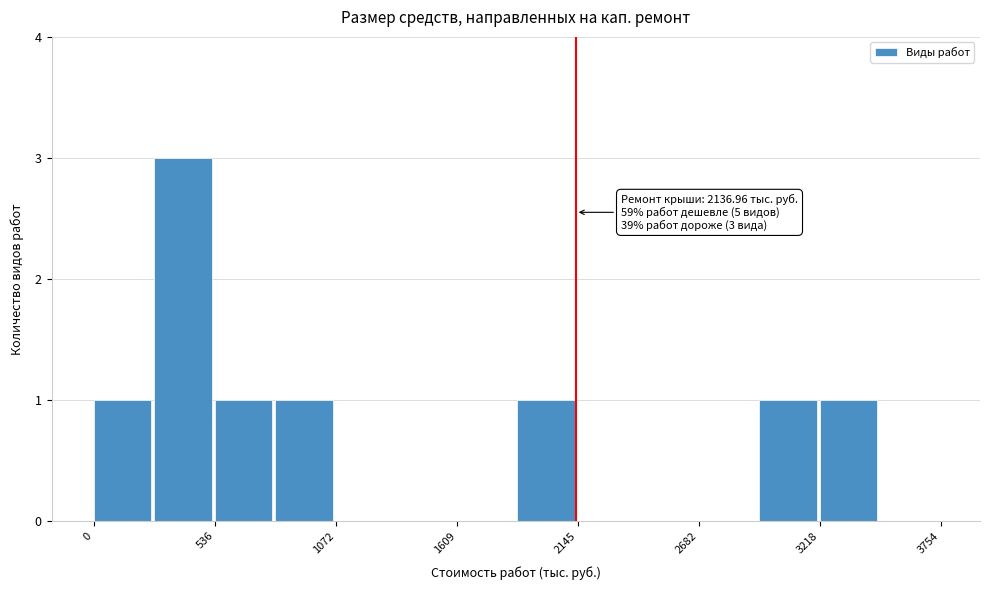

Read against the x-axis, roughly where is the centre of the tallest bar?

400